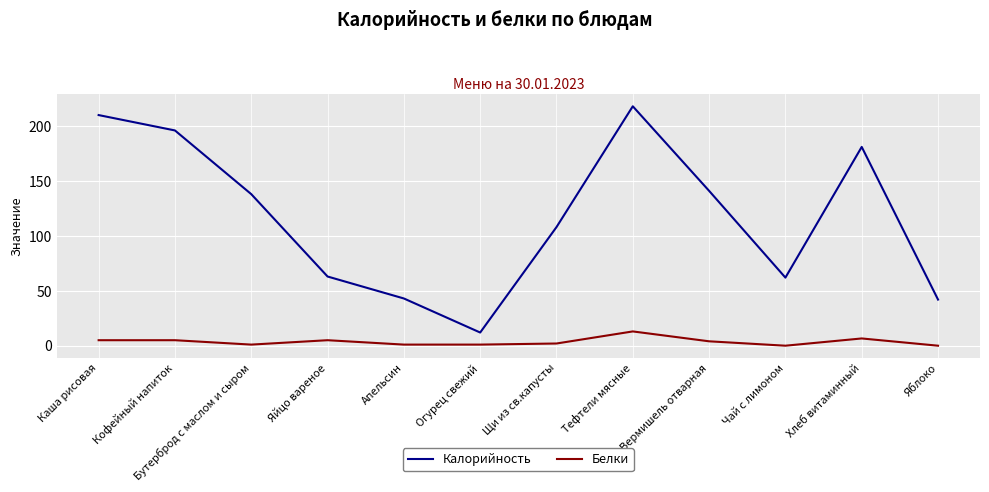

What are all the series names shown in the legend?

Калорийность, Белки